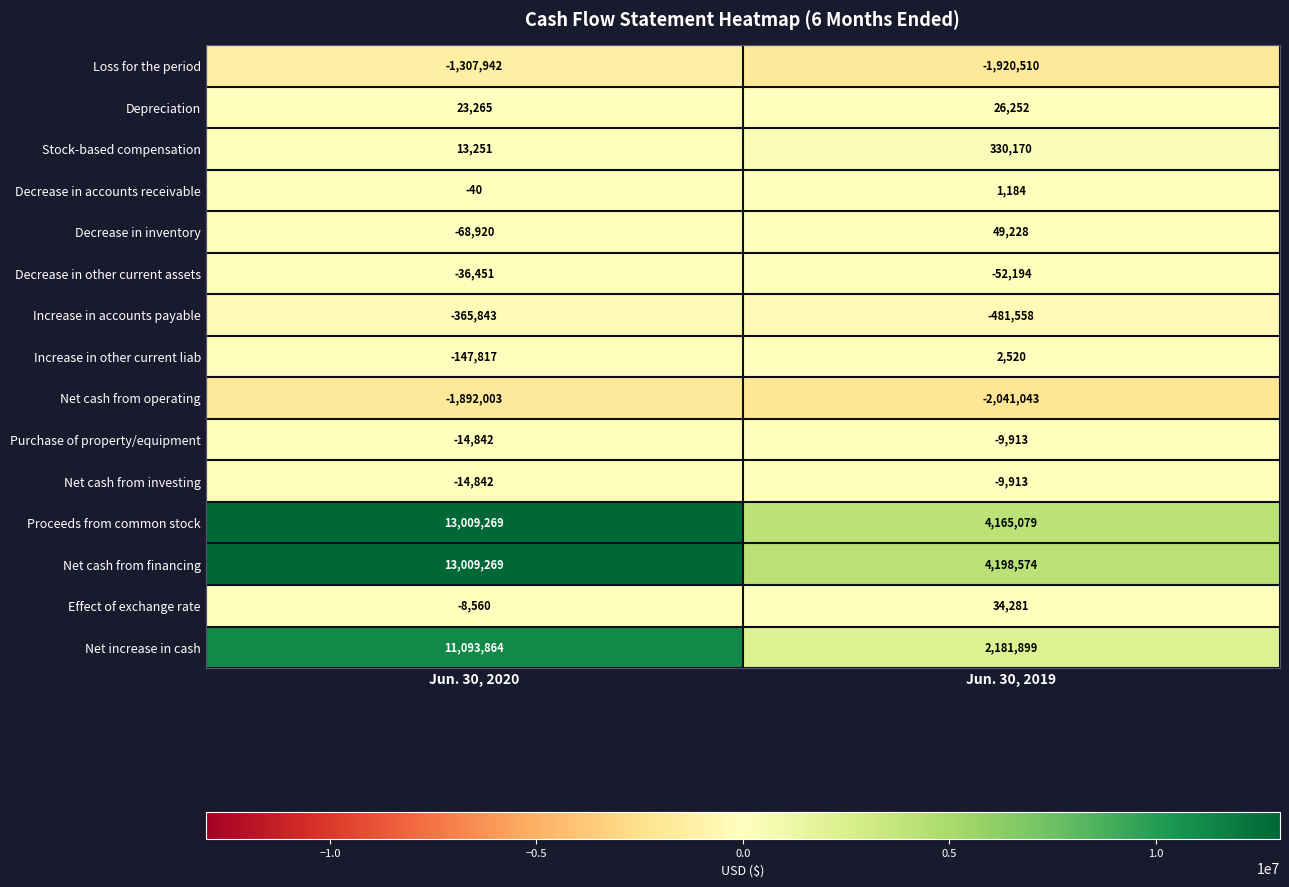

At which label is Net cash from financing closest to 8603921?

Jun. 30, 2019